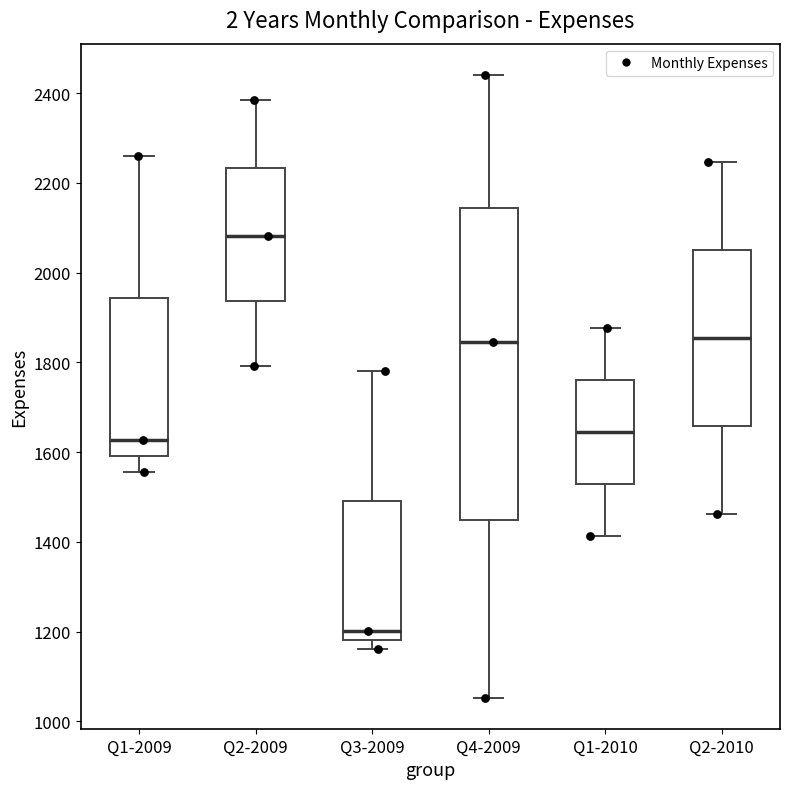

Where is the lower edge of the box for Q1-2009 on the y-axis? The values are not printed on the chart, so give them approximately, as read against the axis.

1600